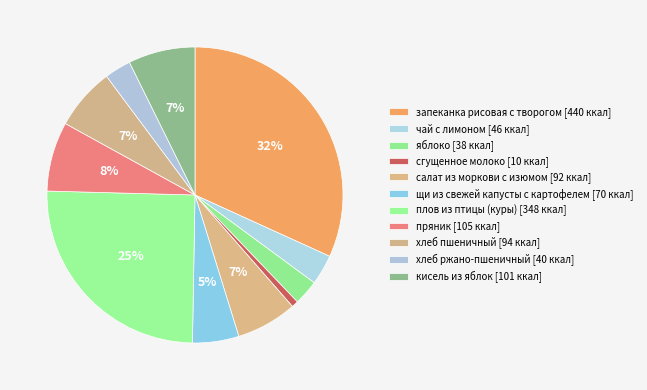

How many segments does this pie chart have?

11